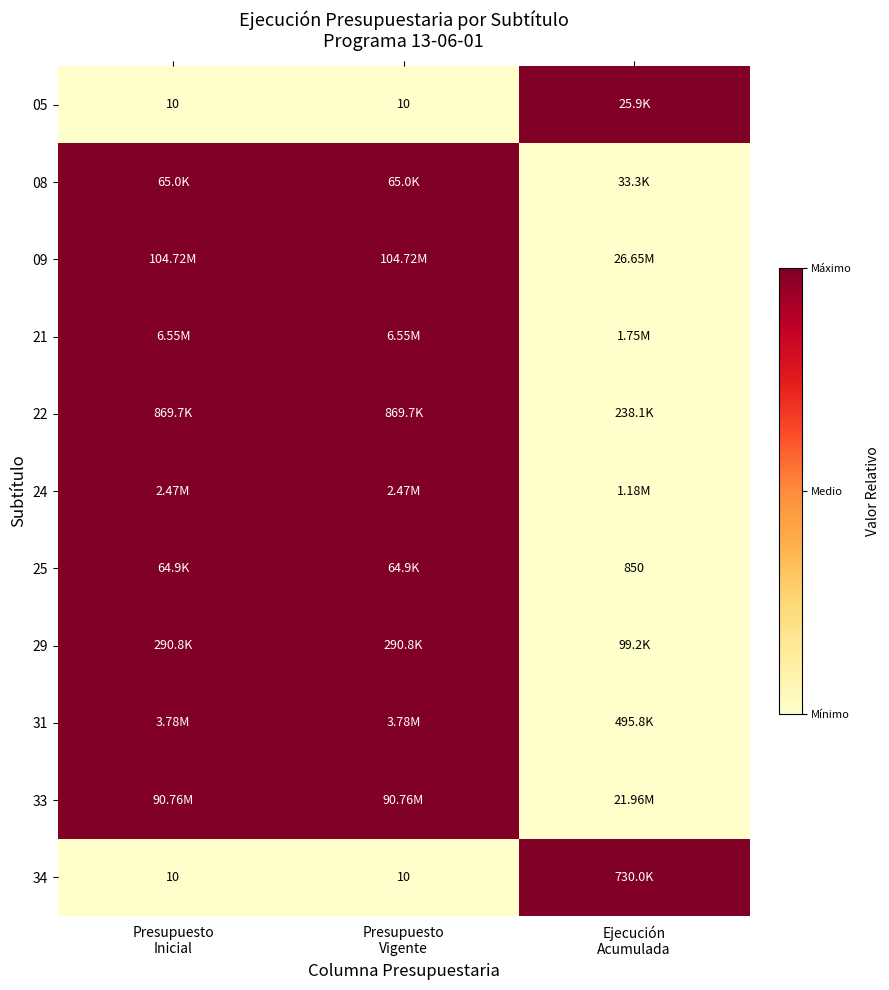

At which category does the chart reach its minimum across all series?

Presupuesto
Inicial